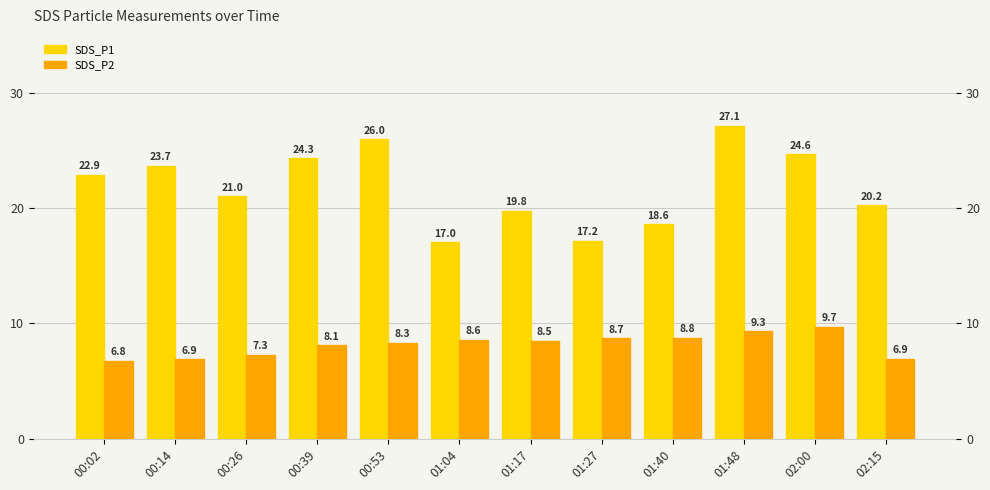

The value of SDS_P2 at 00:14 is 2.1. True or false?

False